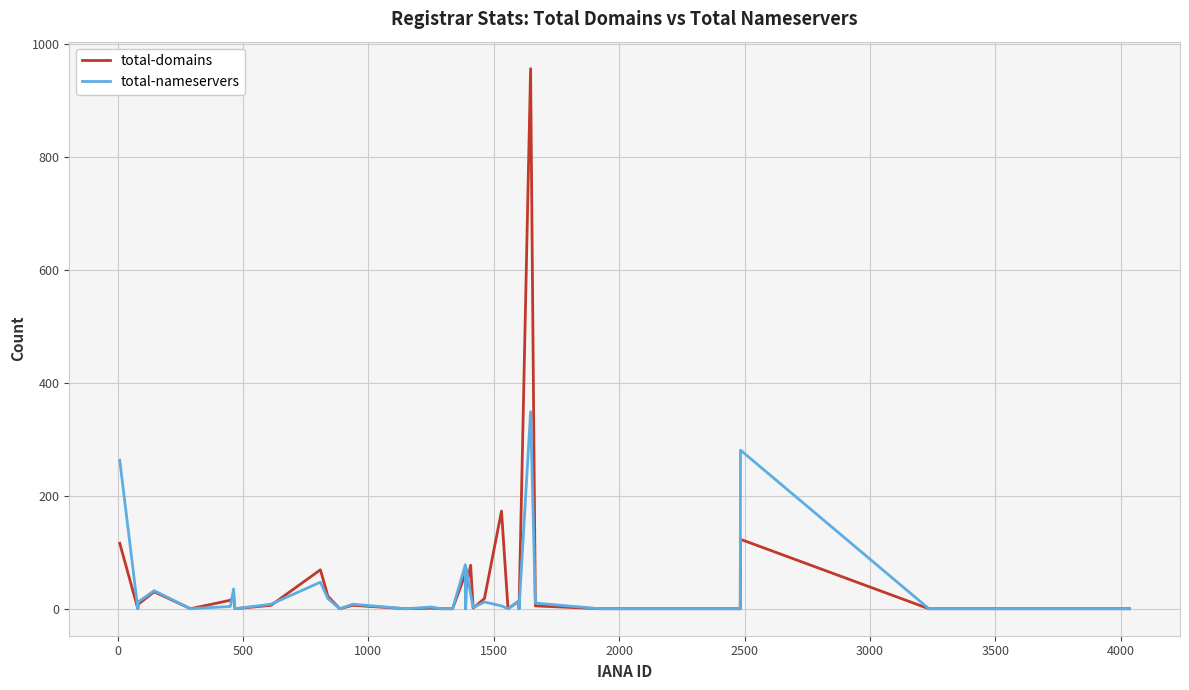

Which series has the widest spread of values?

total-domains